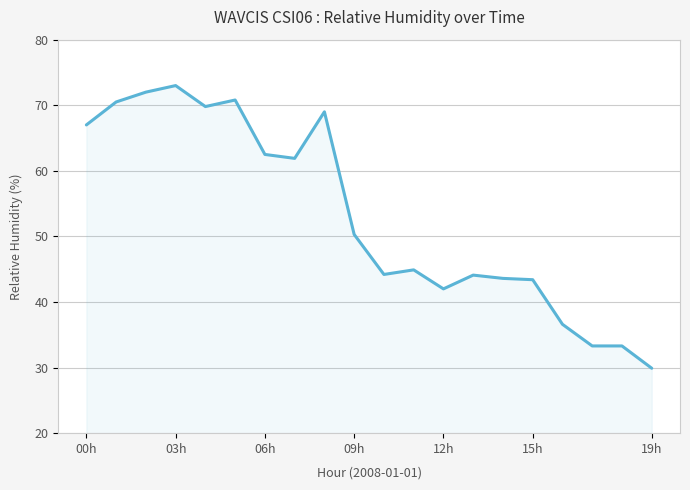

What is the difference between the maximum and minimum values?

43.1